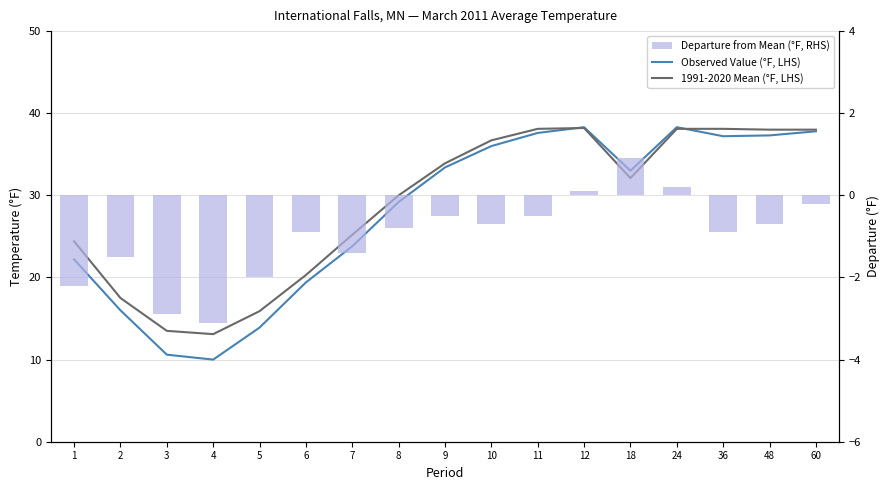

Reading left to right, transcribe all the data shown in this chart.

Observed Value (°F, LHS): 1=22.2	2=16.0	3=10.6	4=10.0	5=13.9	6=19.4	7=23.8	8=29.2	9=33.4	10=36.0	11=37.6	12=38.3	18=33.0	24=38.3	36=37.2	48=37.3	60=37.8
1991-2020 Mean (°F, LHS): 1=24.4	2=17.5	3=13.5	4=13.1	5=15.9	6=20.3	7=25.2	8=30.0	9=33.9	10=36.7	11=38.1	12=38.2	18=32.1	24=38.1	36=38.1	48=38.0	60=38.0
Departure from Mean (°F, RHS): 1=-2.2	2=-1.5	3=-2.9	4=-3.1	5=-2.0	6=-0.9	7=-1.4	8=-0.8	9=-0.5	10=-0.7	11=-0.5	12=0.1	18=0.9	24=0.2	36=-0.9	48=-0.7	60=-0.2